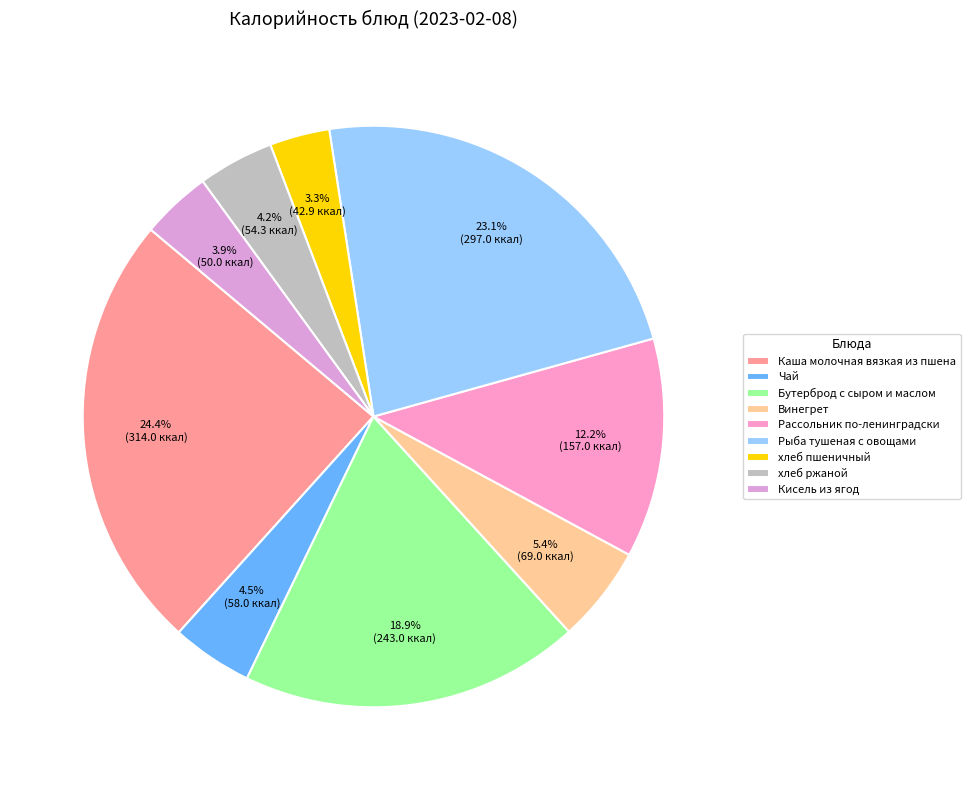

How many slices are in this pie chart?

9